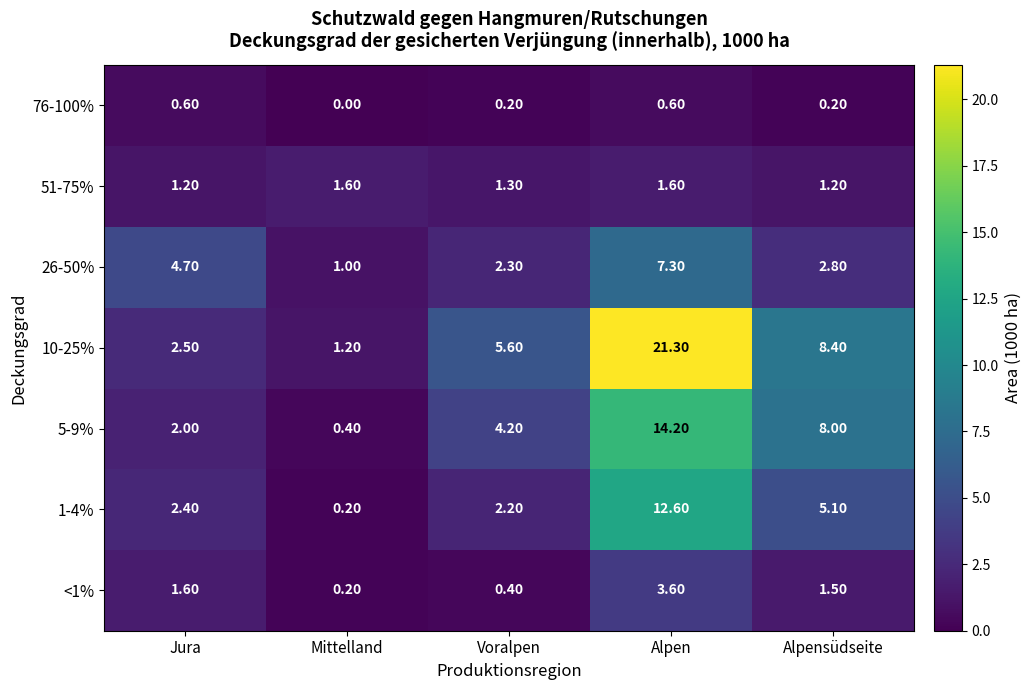

List the series in order of their peak value, highest first.

10-25%, 5-9%, 1-4%, 26-50%, <1%, 51-75%, 76-100%